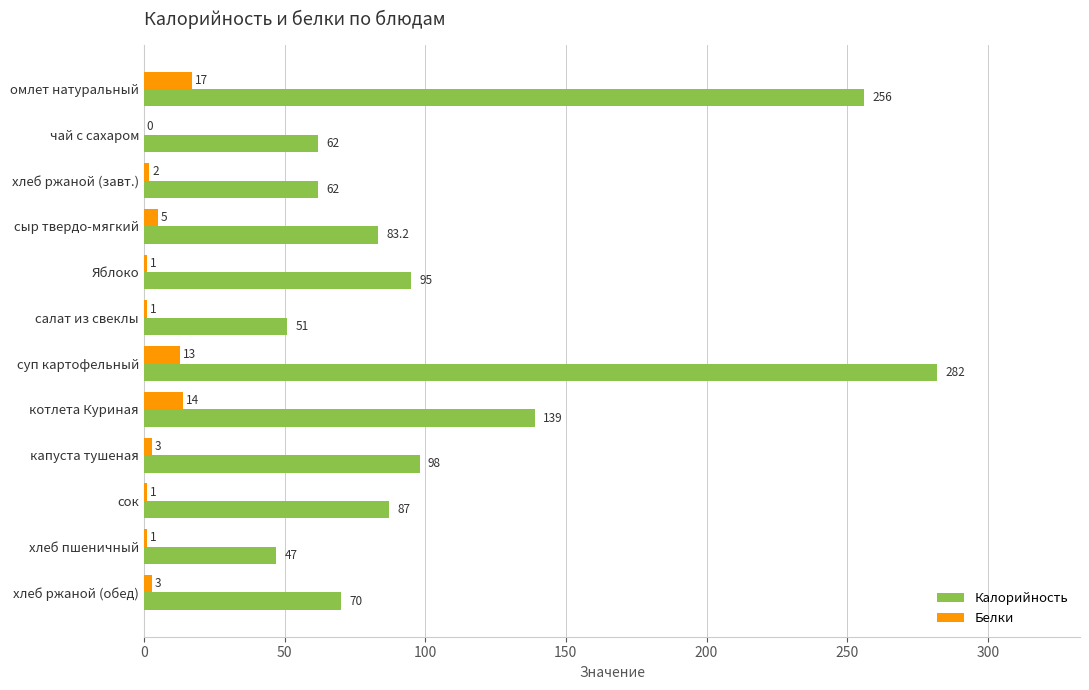

Count the number of categories in the chart.

12